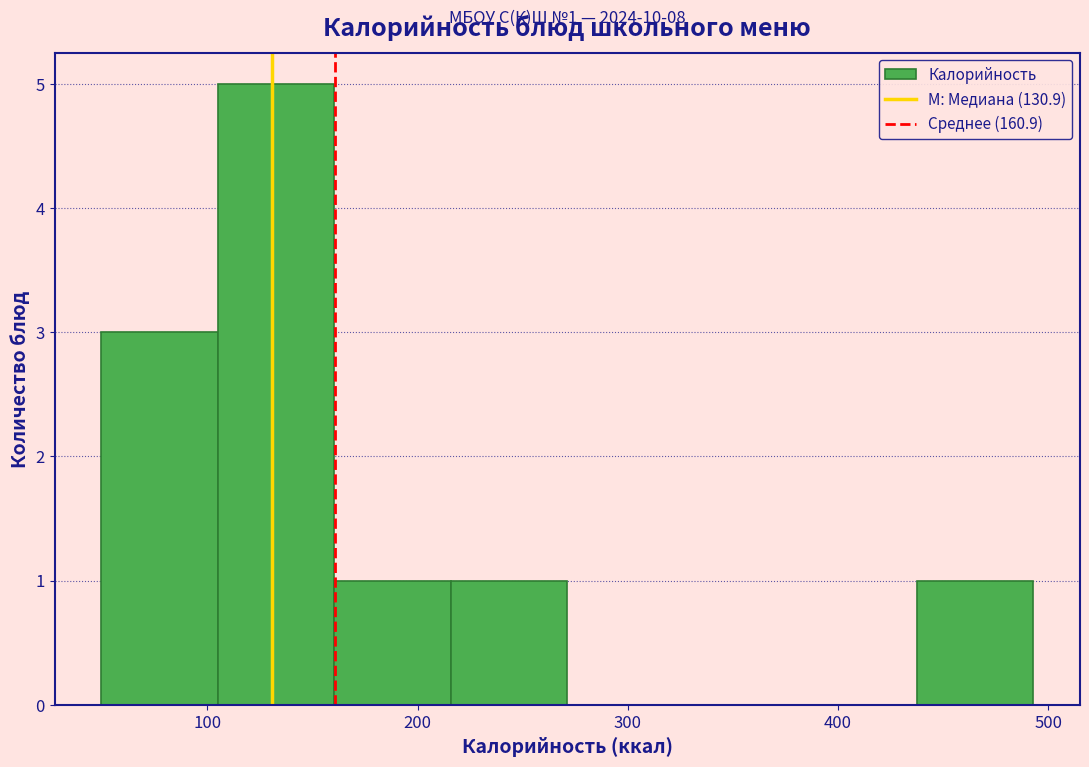

Which range on the x-axis has the tallest bar?

100 to 160